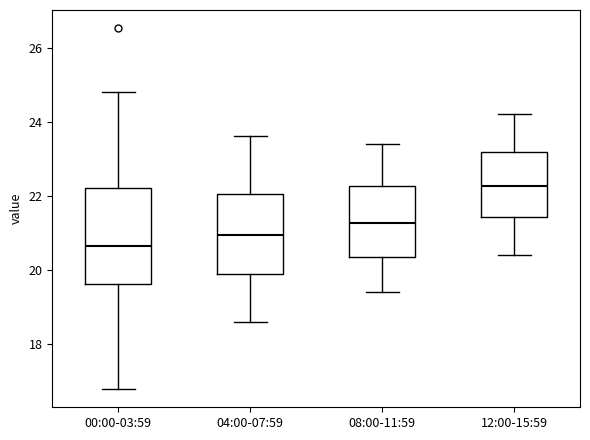

Reading left to right, transcribe this box plot: for each box, give where its median line is, the range the box spans, and where its two whiskers end, as read against the y-axis. The values are not printed on the chart, so give them approximately, as read against the axis.

00:00-03:59: median 20.6, box 19.6 to 22.2, whiskers 16.8 to 24.8
04:00-07:59: median 21.0, box 19.8 to 22.0, whiskers 18.6 to 23.6
08:00-11:59: median 21.2, box 20.4 to 22.2, whiskers 19.4 to 23.4
12:00-15:59: median 22.2, box 21.4 to 23.2, whiskers 20.4 to 24.2